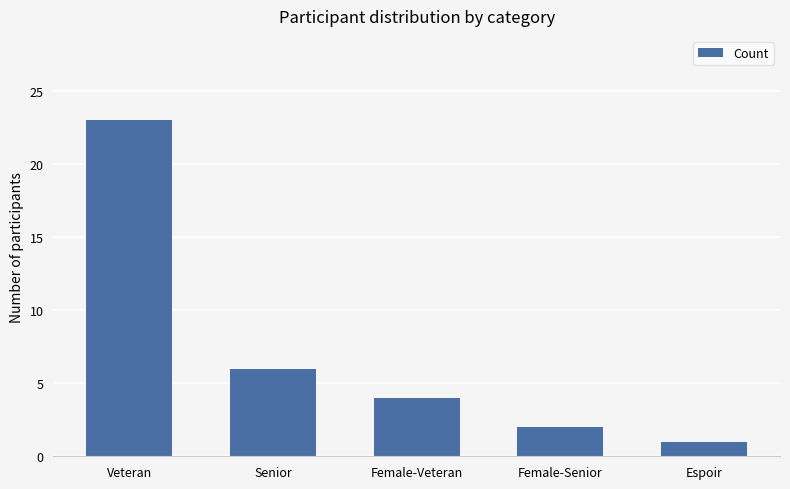

Between Female-Senior and Female-Veteran, which is larger?

Female-Veteran